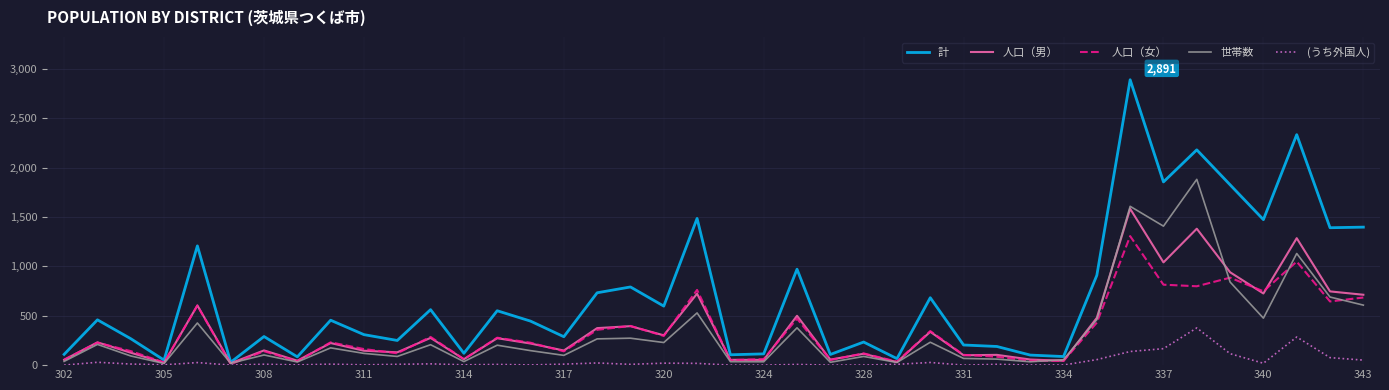

Which series has the largest range (max minus min)?

計